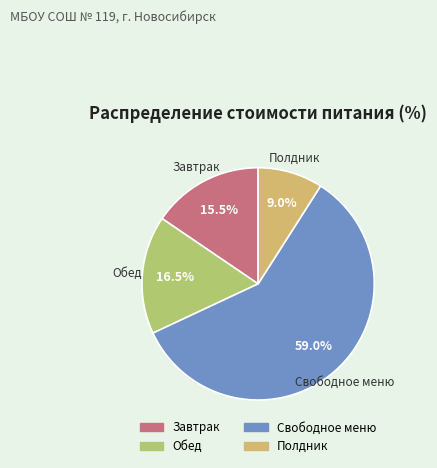

What is the ratio of the value at Свободное меню to the value at Завтрак?

3.8